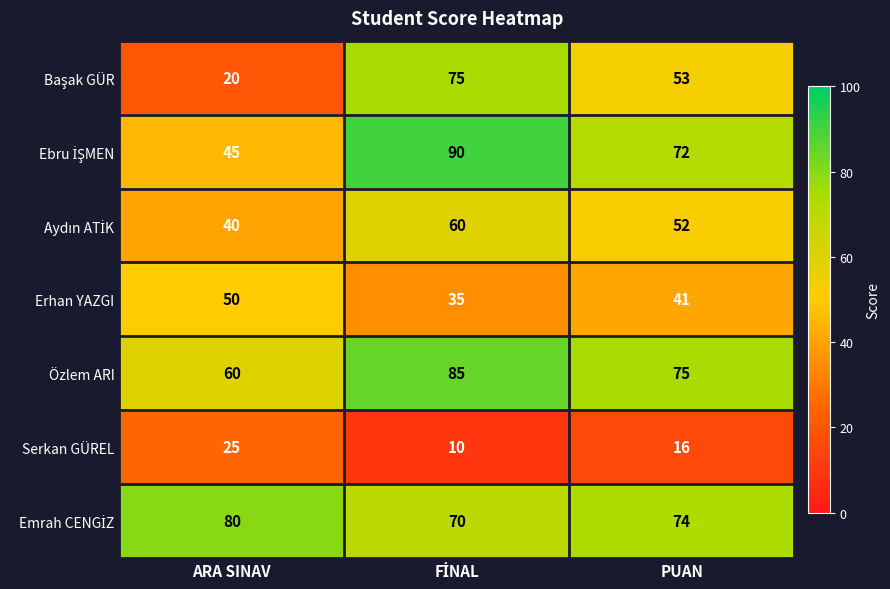

Where is Erhan YAZGI nearest to the value 42?

PUAN